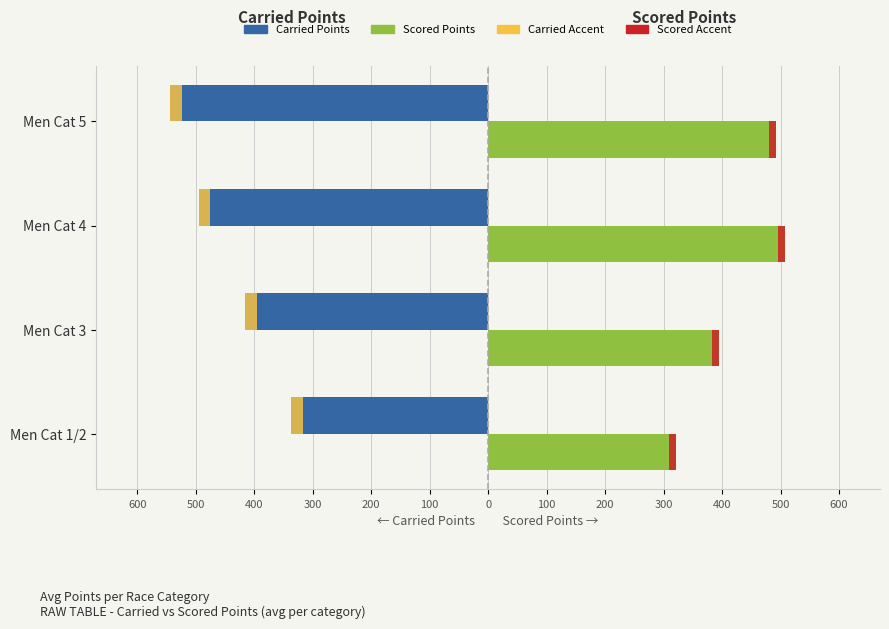

Reading left to right, what are all the values shown in this chart?

Carried Points: -336.6	-415.3	-495.1	-544.3
Scored Points: 321.5	395.0	508.3	492.8
Carried Accent: 0.3	0.3	0.3	0.3
Scored Accent: 0.3	0.3	0.3	0.3